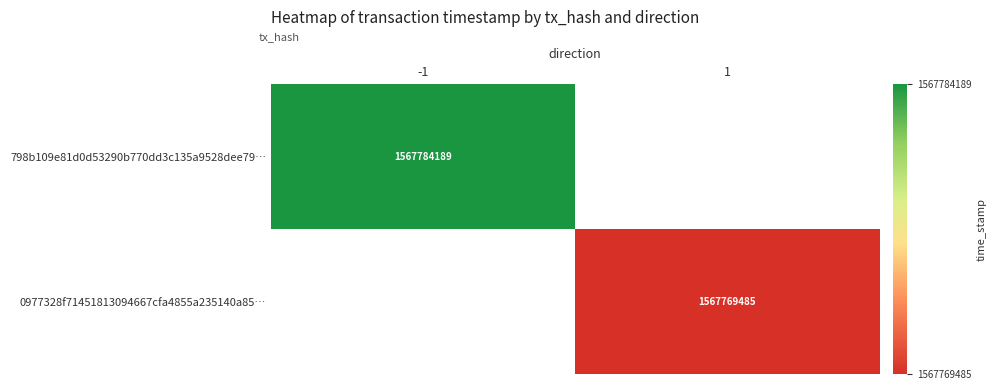

Is the value of 798b109e81d0d53290b770dd3c135a9528dee79… at -1 greater than the value of 0977328f71451813094667cfa4855a235140a85… at 1?

Yes